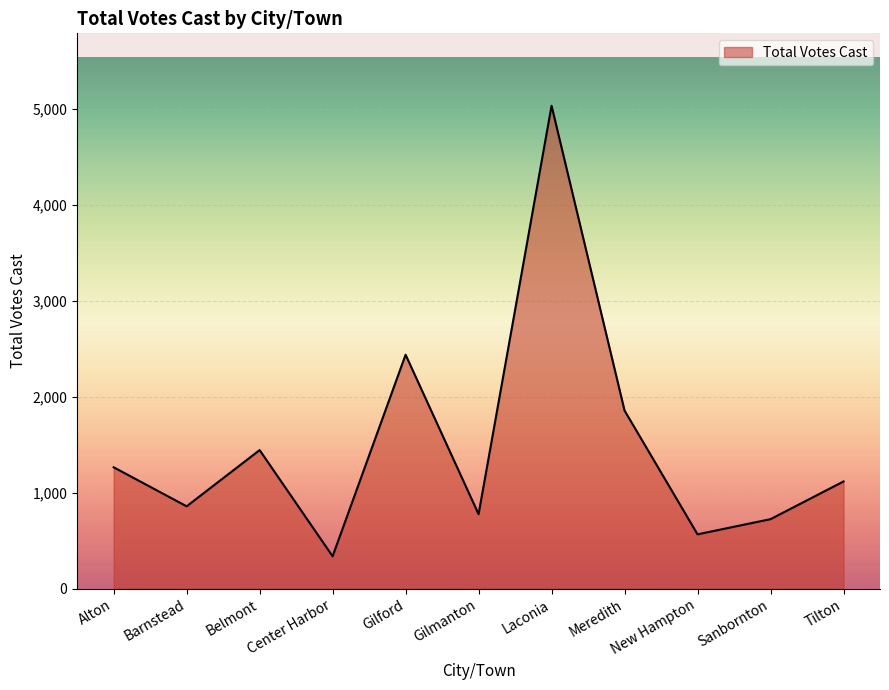

Where is the first local minimum?

Barnstead